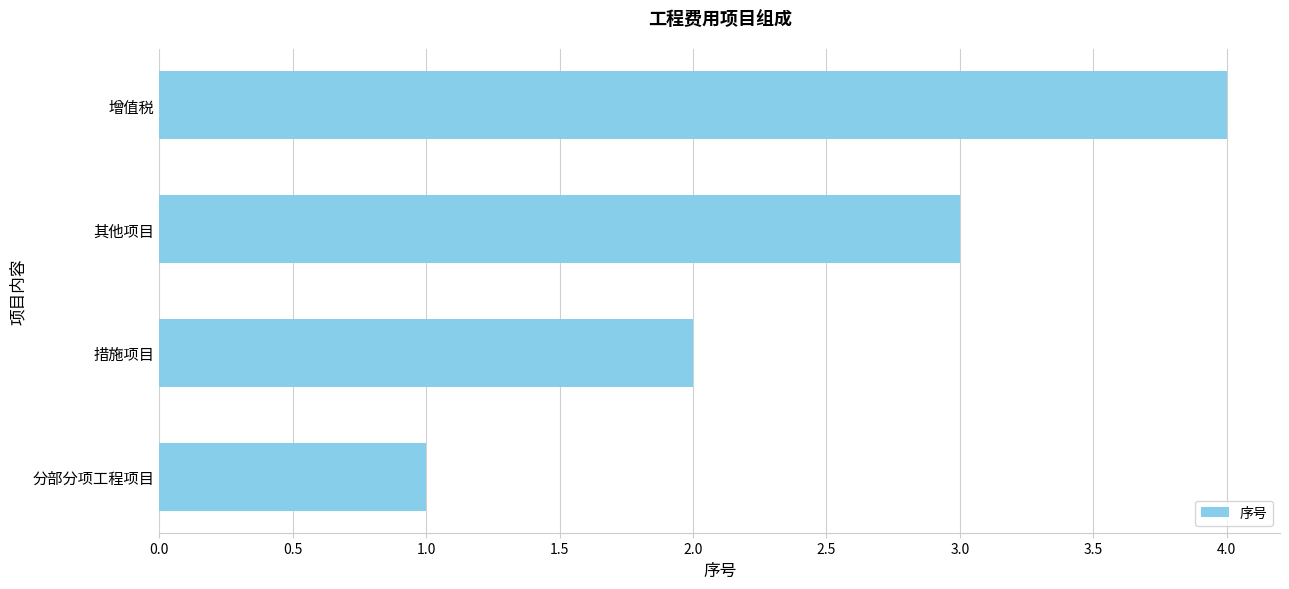

At which category does the chart reach its minimum across all series?

分部分项工程项目